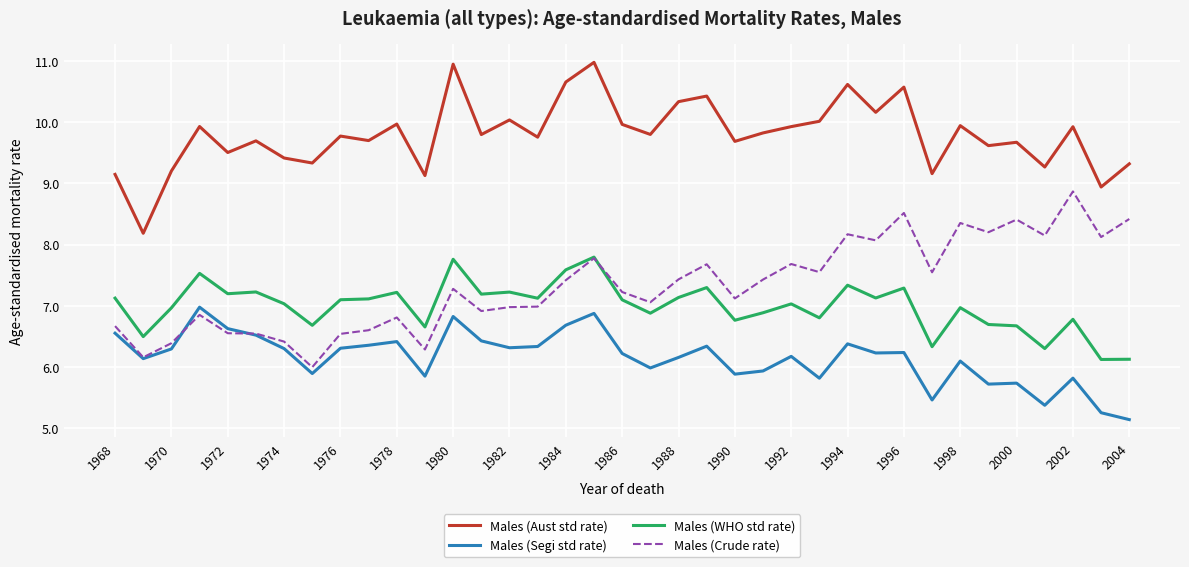

Which series has the largest range (max minus min)?

Males (Crude rate)